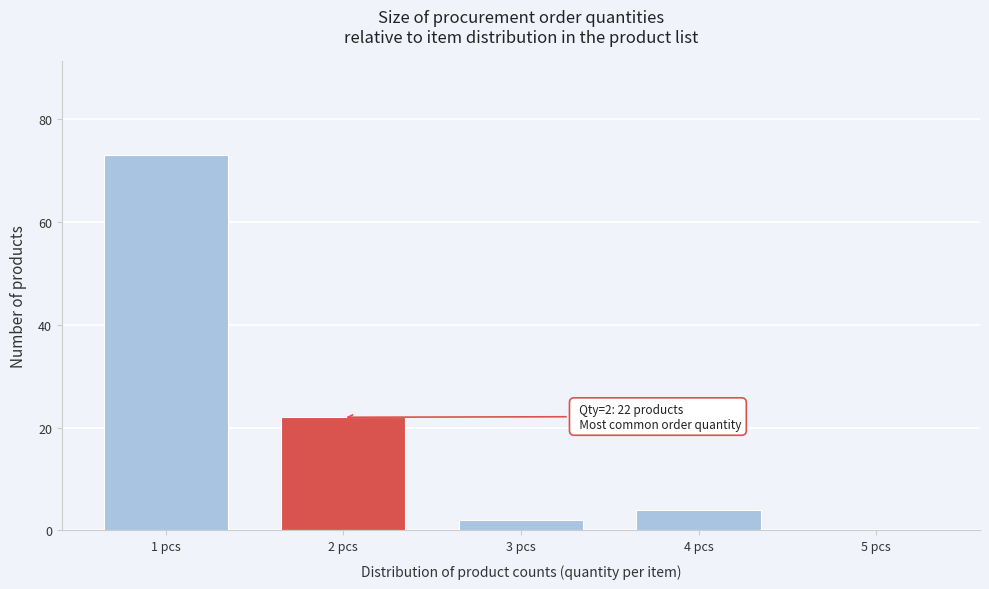

Reading right to left, list all the values displayed in this chart.

5 pcs=0	4 pcs=4	3 pcs=2	2 pcs=22	1 pcs=73